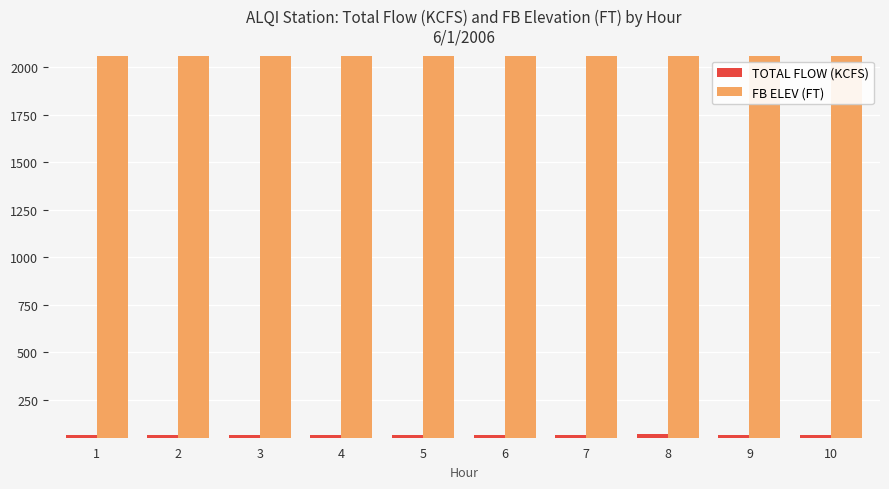

What is the difference between the second highest and minimum values in the TOTAL FLOW (KCFS) series?

2.2